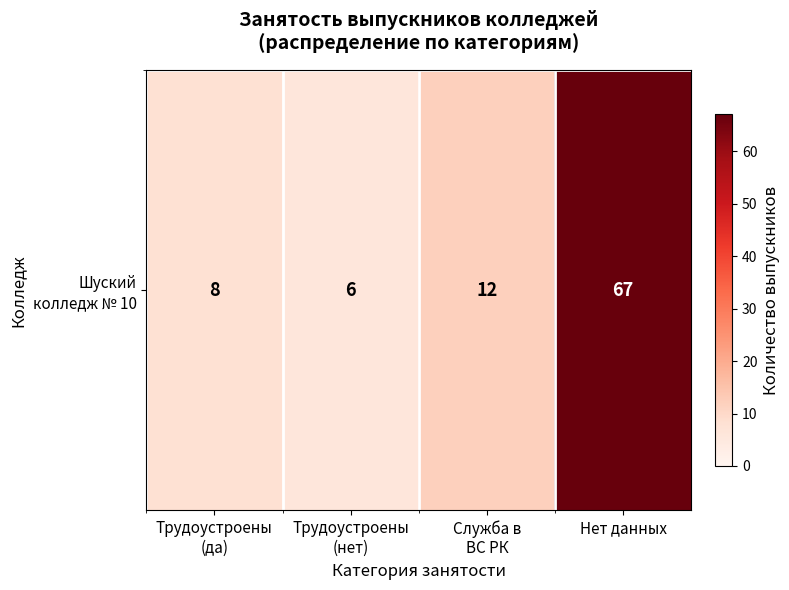

List the labels in order of value, largest first.

Нет данных, Служба в
ВС РК, Трудоустроены
(да), Трудоустроены
(нет)